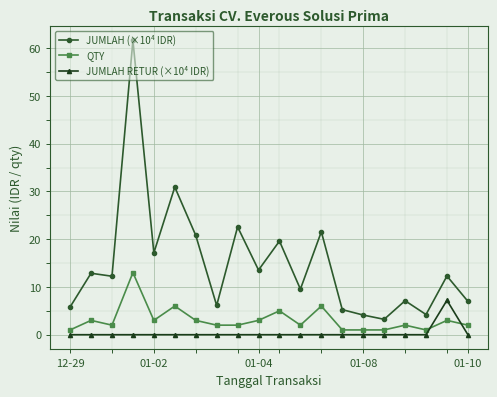

What is the maximum value shown in the chart?

61.6